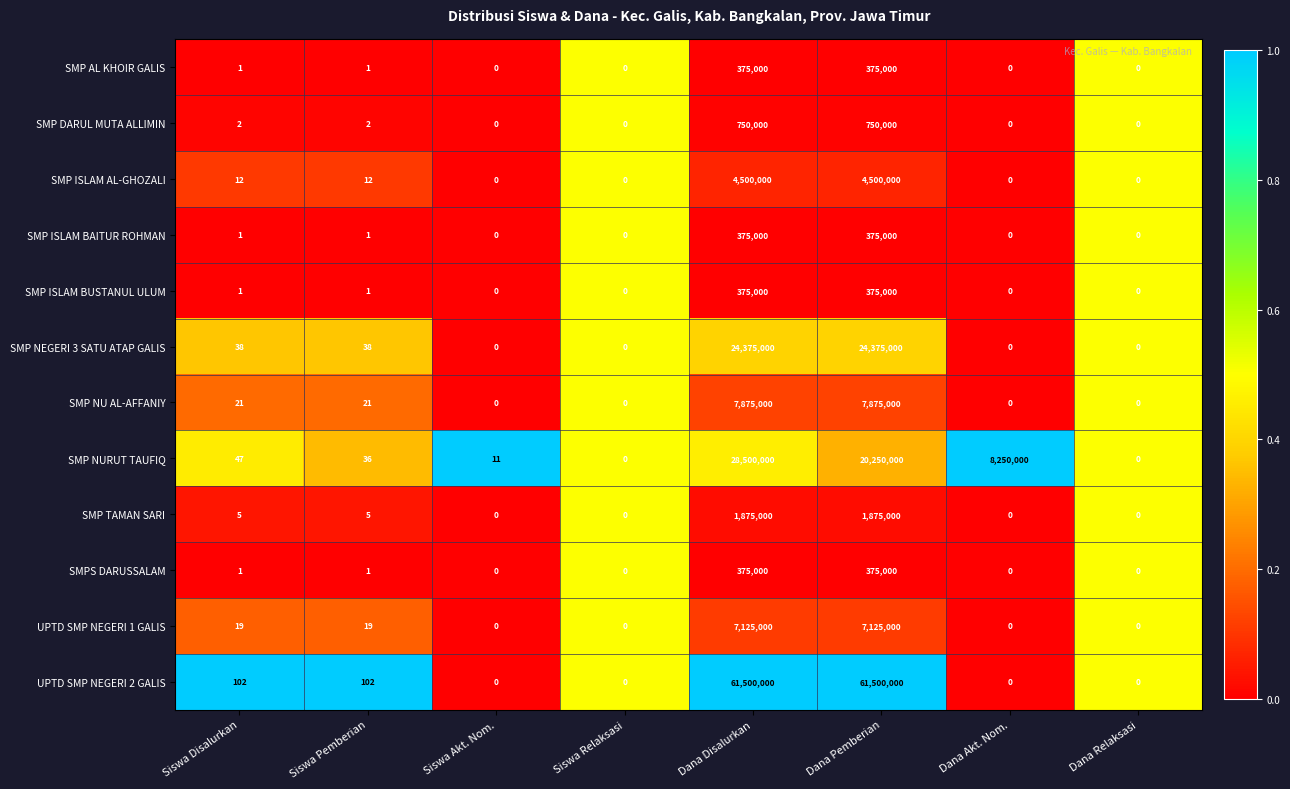

What is the total value across all series at Dana Akt. Nom.?

8250000